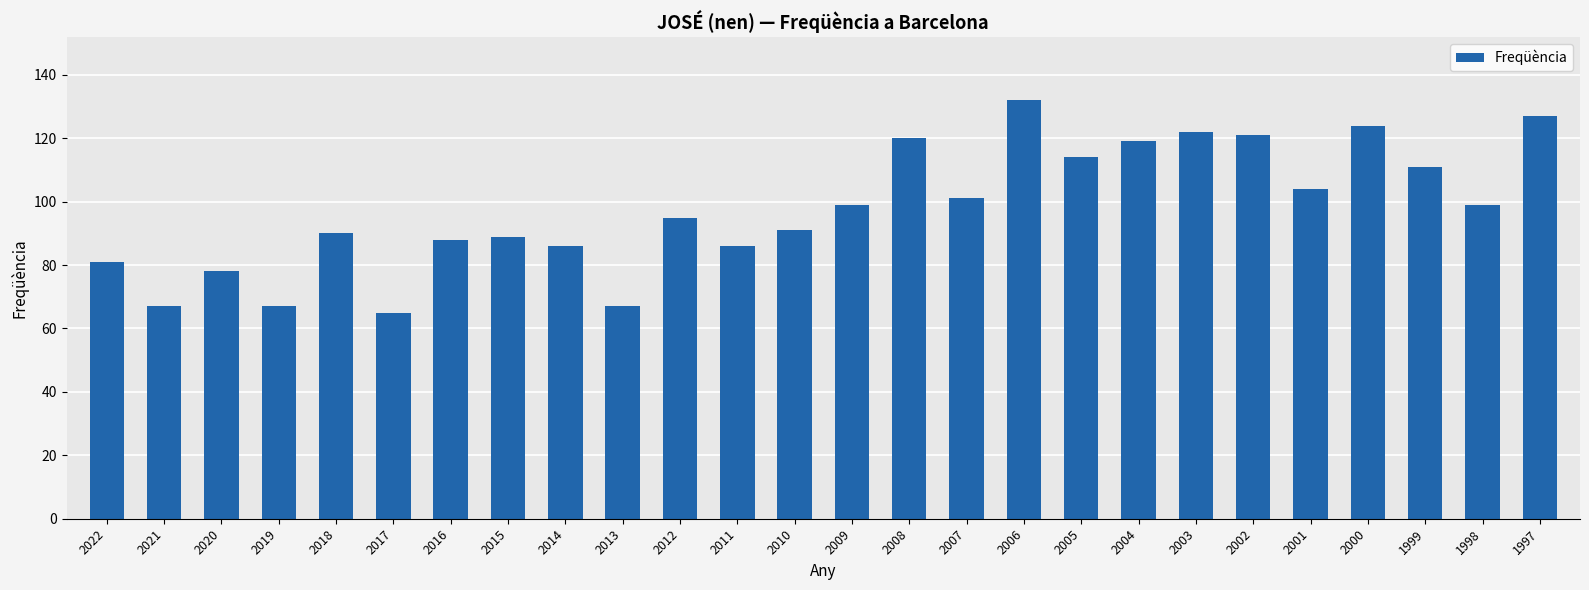

How many bars are there in total?

26